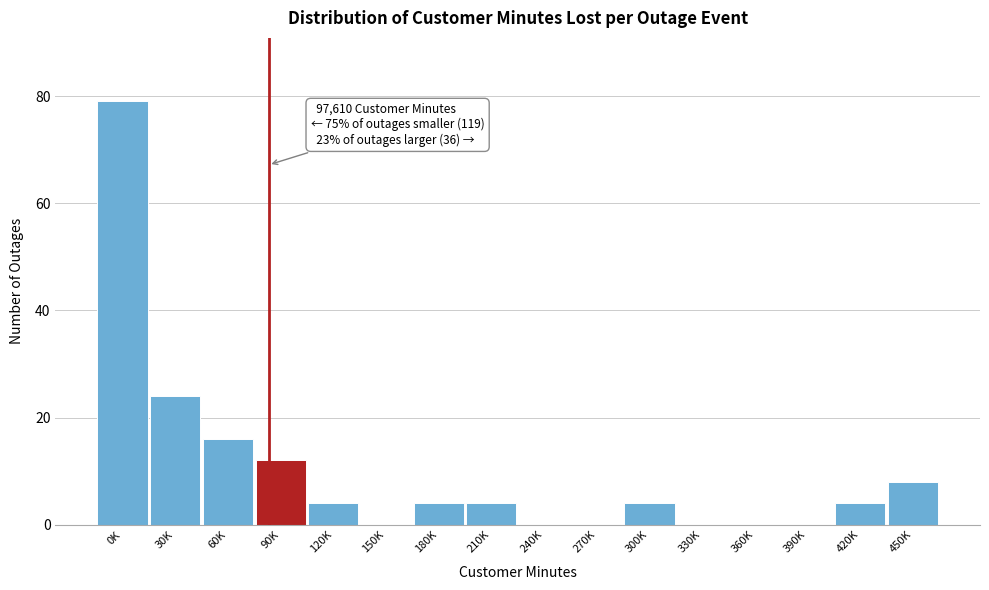

Reading left to right, list all the values displayed in this chart.

0K=79	30K=24	60K=16	90K=12	120K=4	150K=0	180K=4	210K=4	240K=0	270K=0	300K=4	330K=0	360K=0	390K=0	420K=4	450K=8